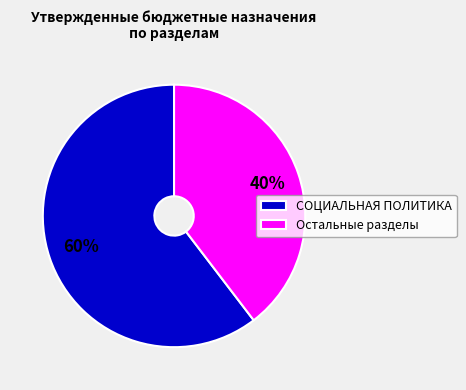

Rank the categories by value from lowest to highest.

Остальные разделы, СОЦИАЛЬНАЯ ПОЛИТИКА